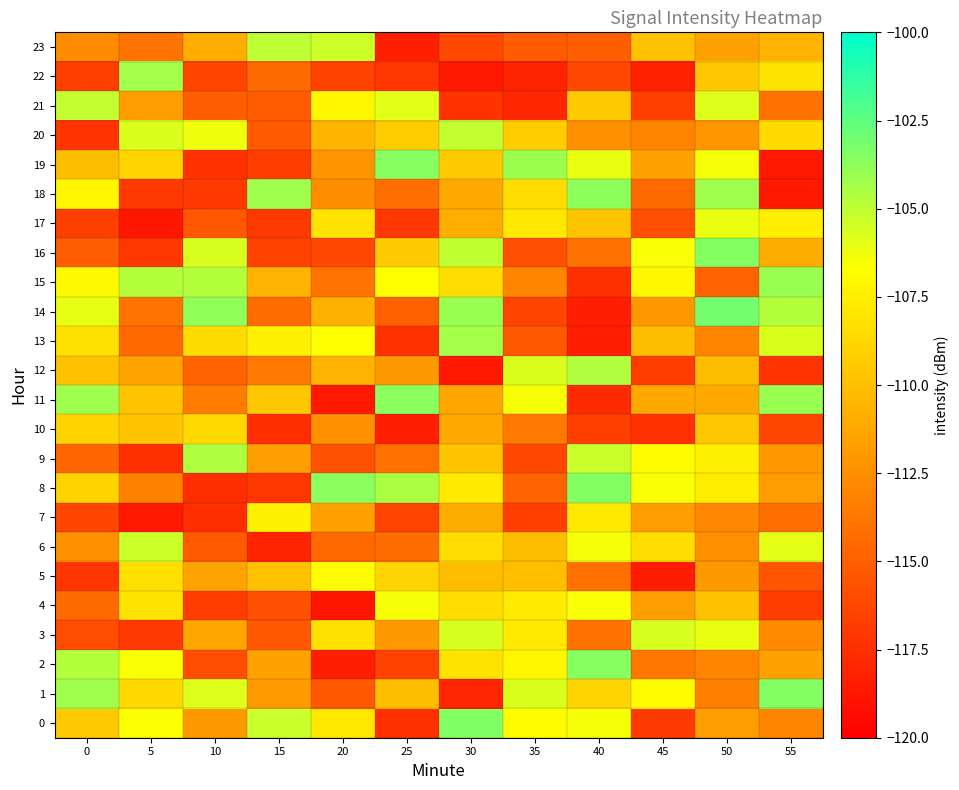

Reading left to right, what are all the values shown in this chart?

0: 0=-109.5	5=-106.6	10=-112.0	15=-105.3	20=-107.8	25=-117.5	30=-103.4	35=-106.8	40=-106.4	45=-117.0	50=-111.8	55=-113.1
1: 0=-104.2	5=-108.7	10=-105.8	15=-111.9	20=-115.4	25=-110.1	30=-118.0	35=-105.8	40=-108.9	45=-106.9	50=-113.3	55=-103.5
2: 0=-104.7	5=-106.5	10=-115.9	15=-111.5	20=-118.3	25=-116.5	30=-108.1	35=-107.1	40=-103.5	45=-113.8	50=-113.1	55=-111.5
3: 0=-116.0	5=-116.9	10=-111.4	15=-115.4	20=-108.3	25=-112.0	30=-105.7	35=-107.8	40=-114.0	45=-105.7	50=-106.1	55=-112.8
4: 0=-114.4	5=-108.1	10=-116.8	15=-115.8	20=-118.9	25=-106.4	30=-108.4	35=-107.7	40=-106.5	45=-111.7	50=-109.9	55=-116.8
5: 0=-117.2	5=-108.3	10=-111.5	15=-110.0	20=-106.8	25=-108.8	30=-110.1	35=-110.1	40=-114.1	45=-118.5	50=-112.0	55=-115.6
6: 0=-112.5	5=-105.3	10=-115.3	15=-118.1	20=-114.5	25=-114.3	30=-108.4	35=-110.1	40=-106.5	45=-108.4	50=-112.5	55=-106.0
7: 0=-116.3	5=-118.6	10=-117.6	15=-107.4	20=-111.6	25=-116.4	30=-111.0	35=-116.6	40=-107.9	45=-111.9	50=-112.9	55=-114.2
8: 0=-108.9	5=-113.2	10=-117.6	15=-117.1	20=-103.6	25=-104.5	30=-107.8	35=-114.7	40=-103.5	45=-106.5	50=-107.5	55=-111.8
9: 0=-114.6	5=-117.5	10=-104.6	15=-111.7	20=-115.8	25=-114.1	30=-109.7	35=-116.2	40=-105.3	45=-106.9	50=-107.5	55=-112.1
10: 0=-109.0	5=-109.7	10=-108.6	15=-117.6	20=-112.3	25=-118.3	30=-111.1	35=-113.7	40=-116.7	45=-117.3	50=-109.6	55=-116.3
11: 0=-104.2	5=-109.7	10=-113.5	15=-109.5	20=-118.6	25=-103.7	30=-111.3	35=-106.5	40=-117.7	45=-111.2	50=-111.1	55=-104.0
12: 0=-109.9	5=-111.4	10=-114.7	15=-113.7	20=-110.7	25=-112.0	30=-118.7	35=-105.8	40=-104.7	45=-116.8	50=-110.1	55=-117.3
13: 0=-108.2	5=-114.5	10=-108.4	15=-107.4	20=-106.7	25=-117.3	30=-104.3	35=-115.3	40=-118.4	45=-110.1	50=-113.1	55=-105.7
14: 0=-106.1	5=-113.9	10=-103.8	15=-114.3	20=-110.8	25=-114.9	30=-104.0	35=-116.4	40=-118.3	45=-112.0	50=-103.1	55=-104.7
15: 0=-107.0	5=-104.7	10=-104.7	15=-110.7	20=-113.9	25=-106.6	30=-108.4	35=-113.0	40=-117.5	45=-107.1	50=-114.8	55=-104.0
16: 0=-115.1	5=-117.0	10=-105.7	15=-116.5	20=-116.1	25=-109.4	30=-105.0	35=-115.9	40=-114.0	45=-106.6	50=-103.5	55=-111.0
17: 0=-116.7	5=-118.8	10=-115.3	15=-116.9	20=-108.2	25=-117.1	30=-110.9	35=-107.9	40=-109.7	45=-115.8	50=-106.1	55=-107.6
18: 0=-107.2	5=-116.9	10=-117.0	15=-104.2	20=-112.6	25=-114.2	30=-111.2	35=-108.4	40=-103.7	45=-114.4	50=-104.2	55=-118.6
19: 0=-110.1	5=-108.9	10=-117.3	15=-116.8	20=-112.3	25=-103.5	30=-109.5	35=-104.1	40=-106.1	45=-111.5	50=-106.4	55=-118.7
20: 0=-117.3	5=-105.7	10=-106.3	15=-115.3	20=-110.5	25=-109.3	30=-105.1	35=-109.4	40=-112.4	45=-113.0	50=-112.2	55=-108.6
21: 0=-105.1	5=-111.7	10=-115.0	15=-115.2	20=-107.1	25=-105.9	30=-117.3	35=-117.9	40=-109.5	45=-116.7	50=-105.8	55=-114.0
22: 0=-116.7	5=-104.3	10=-116.4	15=-114.4	20=-116.5	25=-117.2	30=-118.7	35=-118.1	40=-116.2	45=-118.1	50=-109.5	55=-108.1
23: 0=-112.7	5=-113.9	10=-110.9	15=-105.0	20=-105.4	25=-118.3	30=-116.1	35=-115.2	40=-115.0	45=-109.9	50=-111.6	55=-110.7